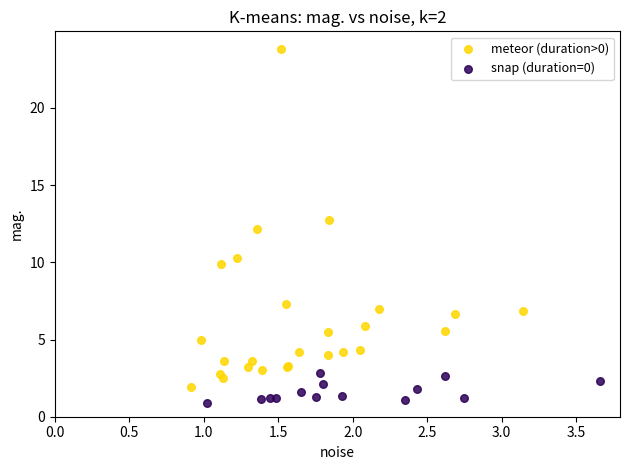

Which series has the largest Y range (max minus min)?

meteor (duration>0)